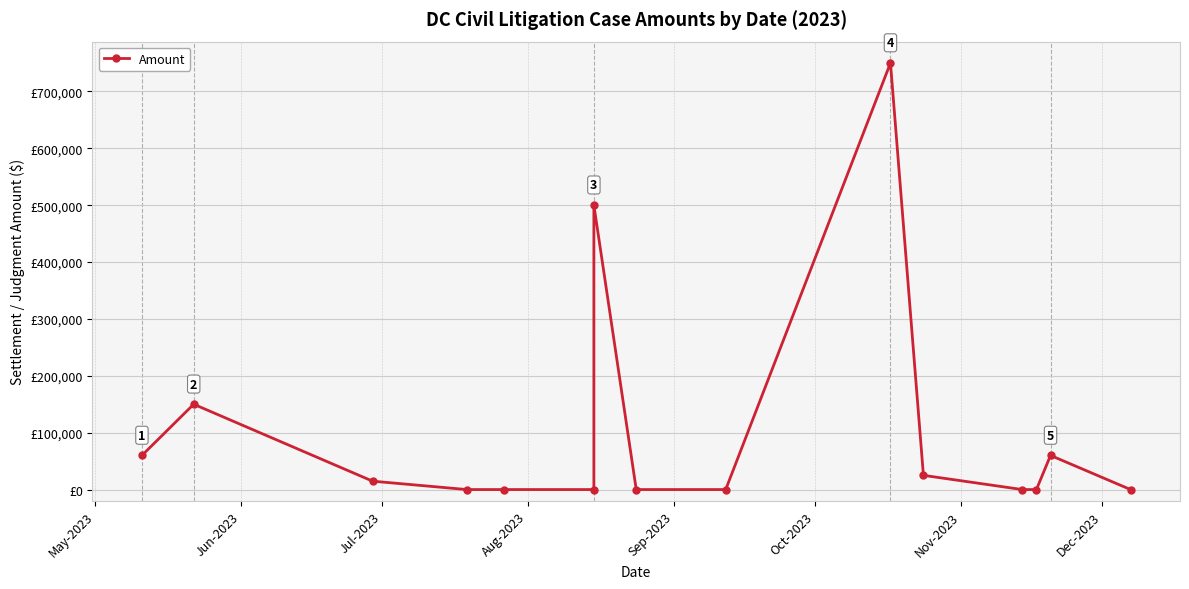

What is the sum of all values?

1559735.9